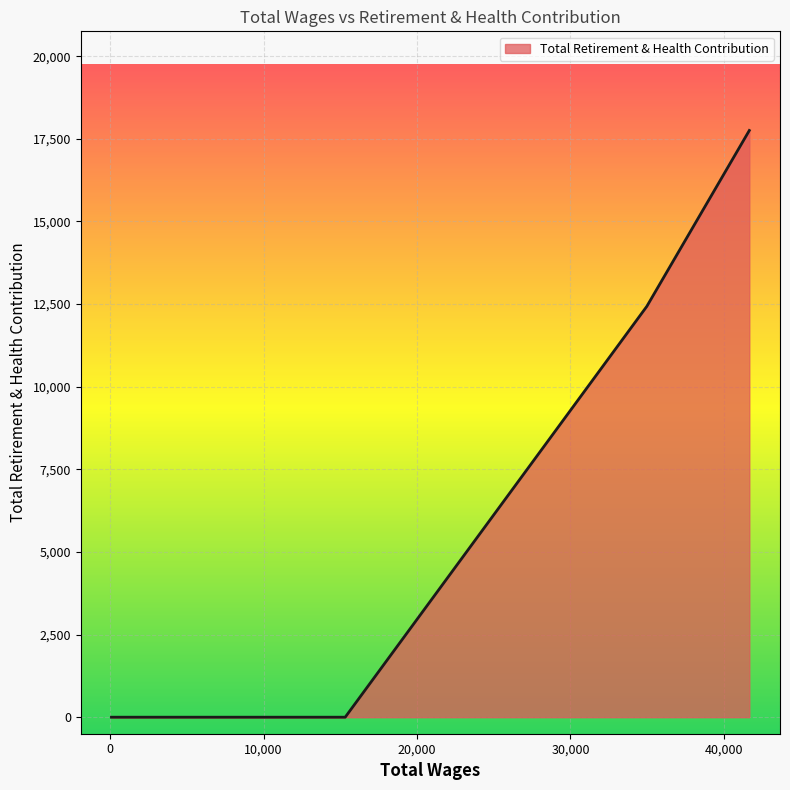

Count the values in the range 0 to 12430.

5